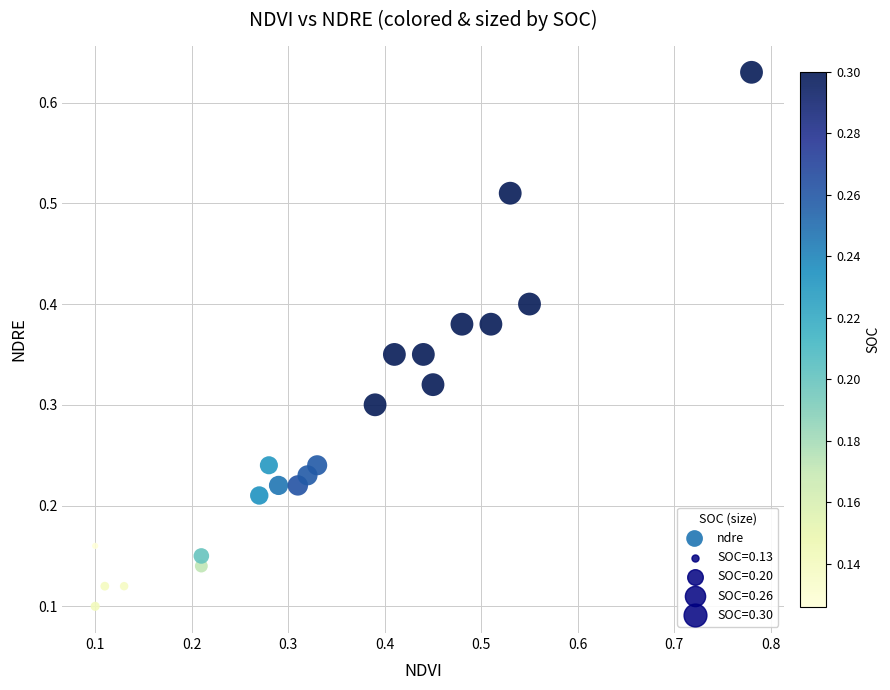

What is the range of X values (max minus min)?

0.7